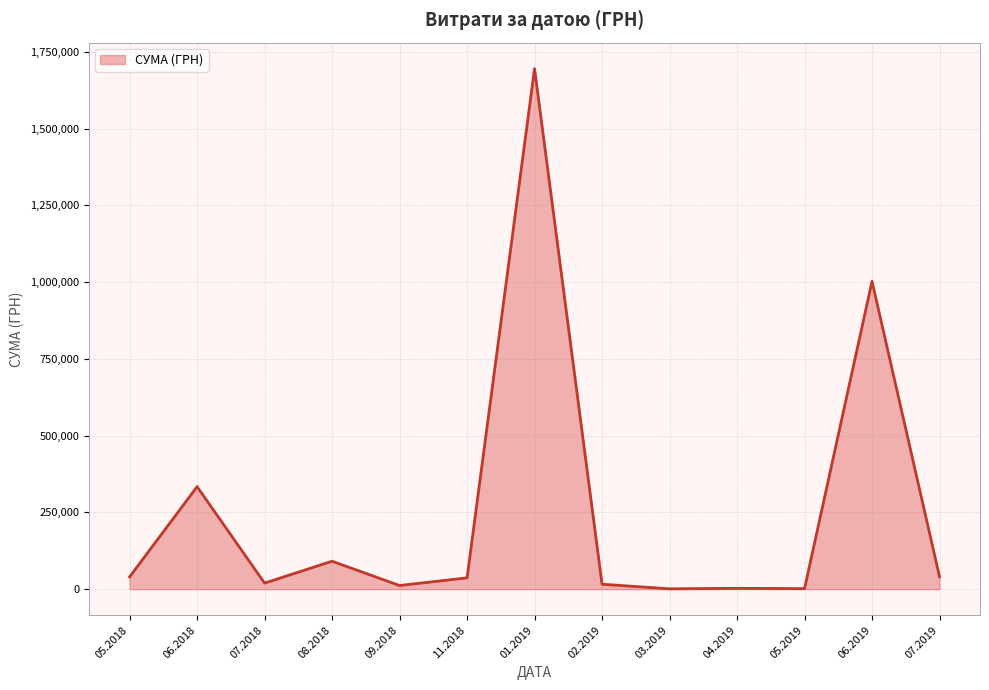

Does the chart have visible grid lines?

Yes